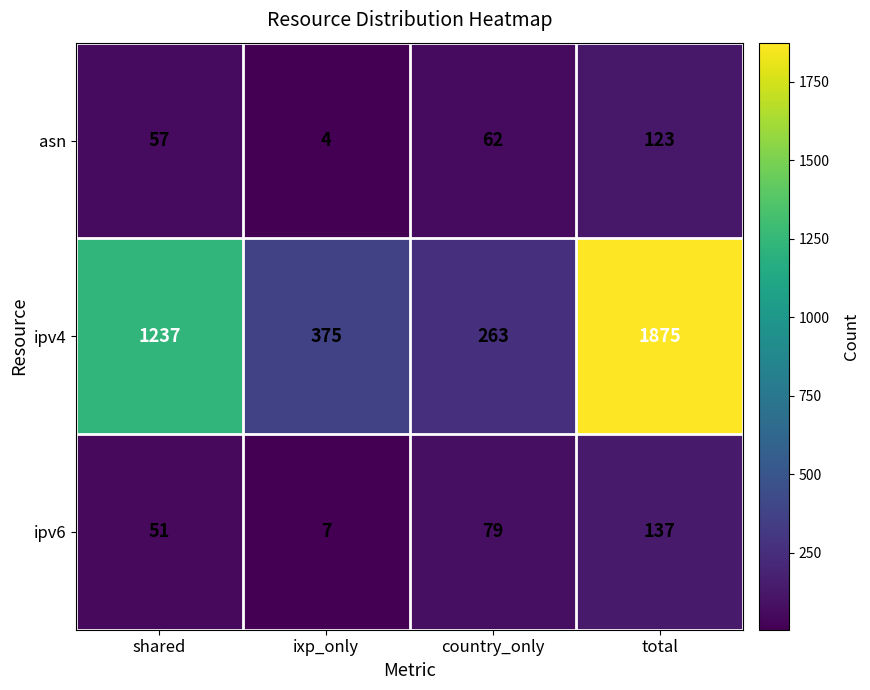

What is the spread (max minus min) of values at total?

1752